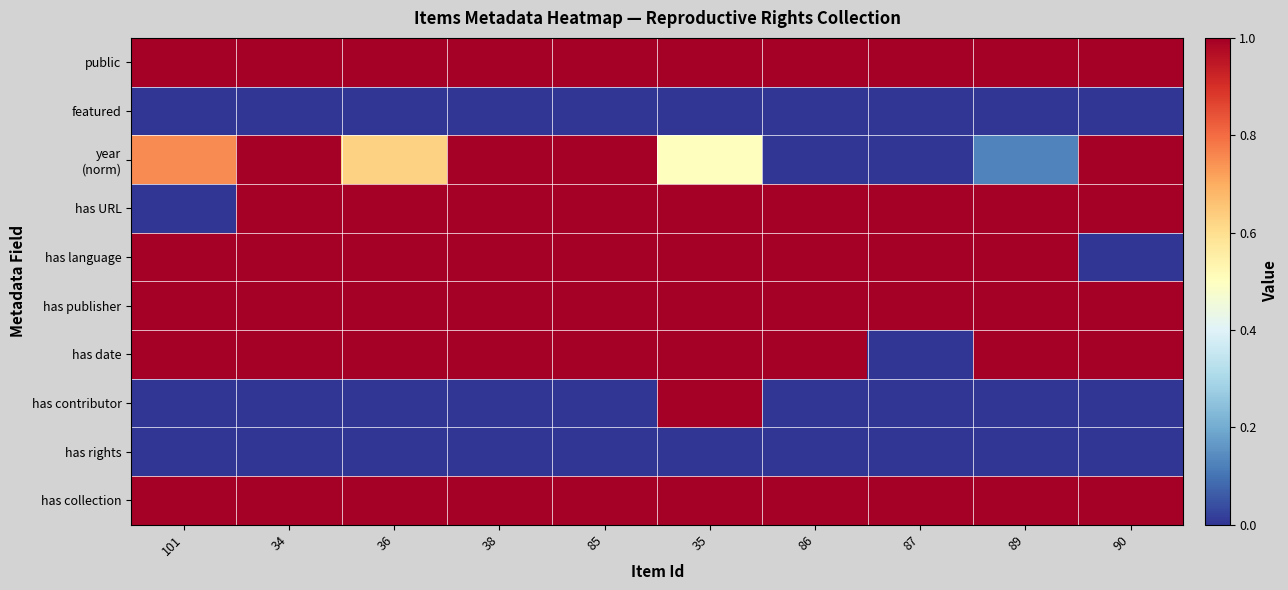

Between 89 and 90, which series saw the biggest shift?

has language